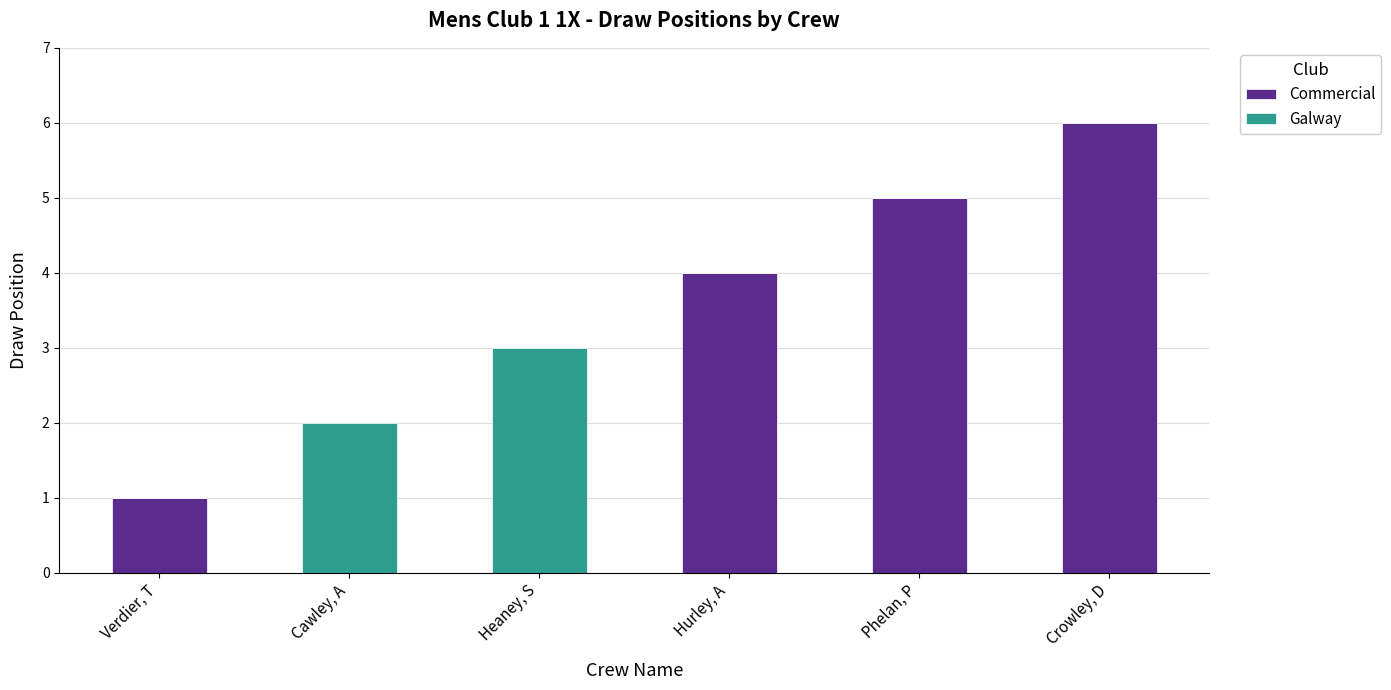

Which category has the highest value in the Commercial series?

Crowley, D